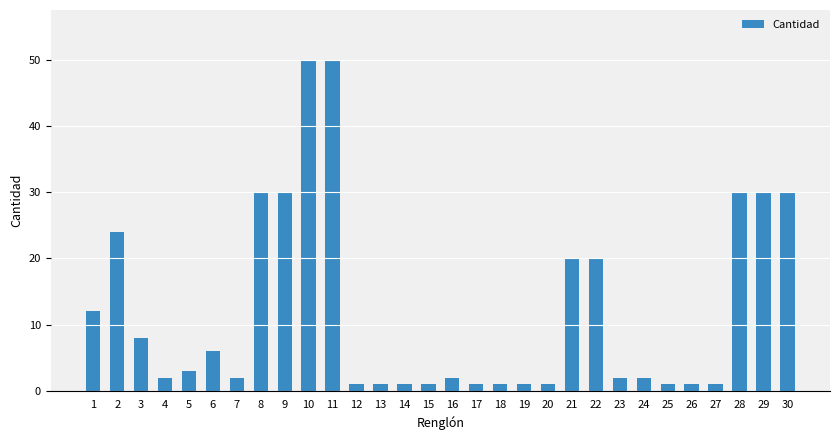

Is it true that the value at 29 is 48?

False